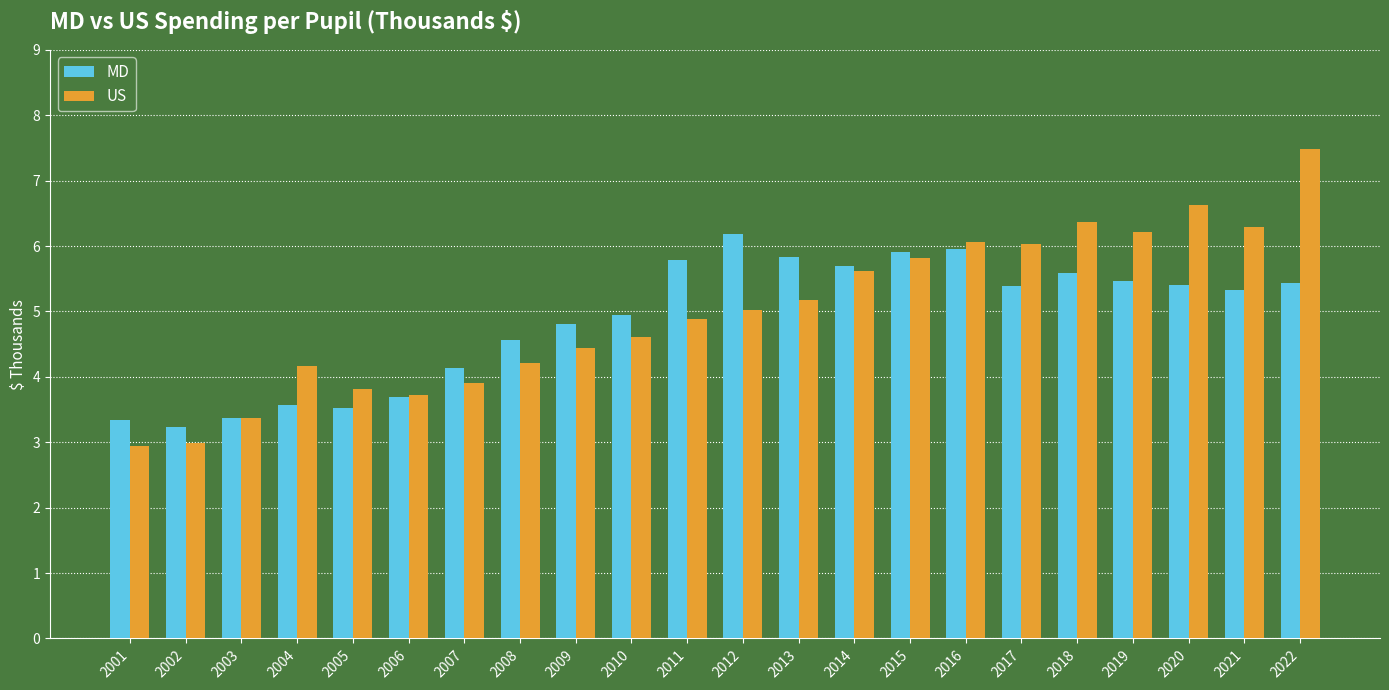

What is the difference between the highest and lowest values at 2020?

1.2